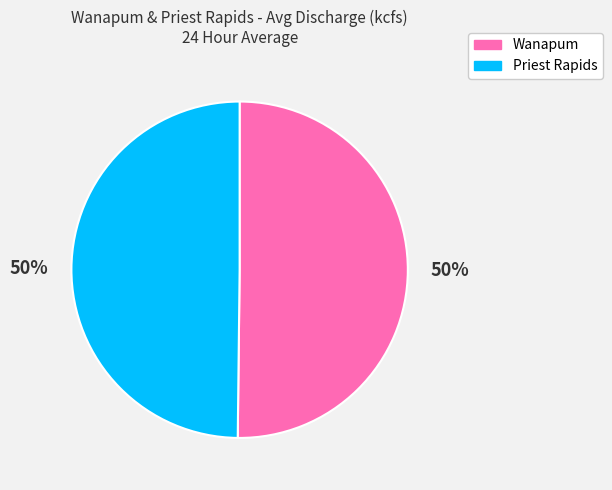

Do Priest Rapids and Wanapum together represent more than half of the pie?

Yes